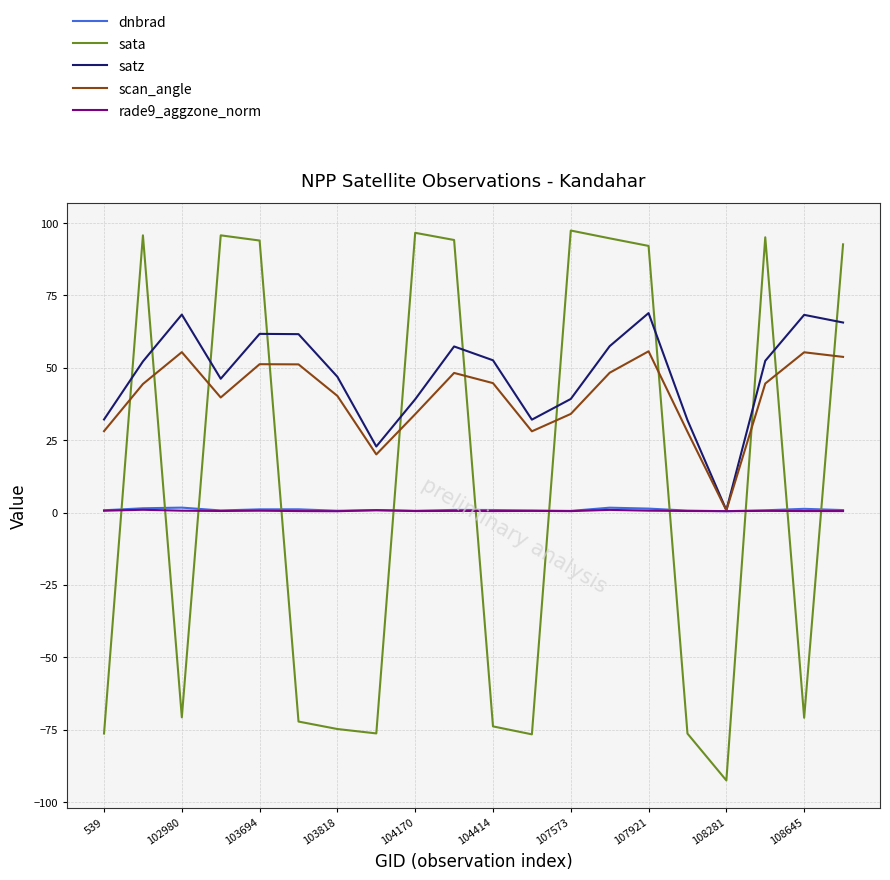

How many times do sata and satz cross each other?

11